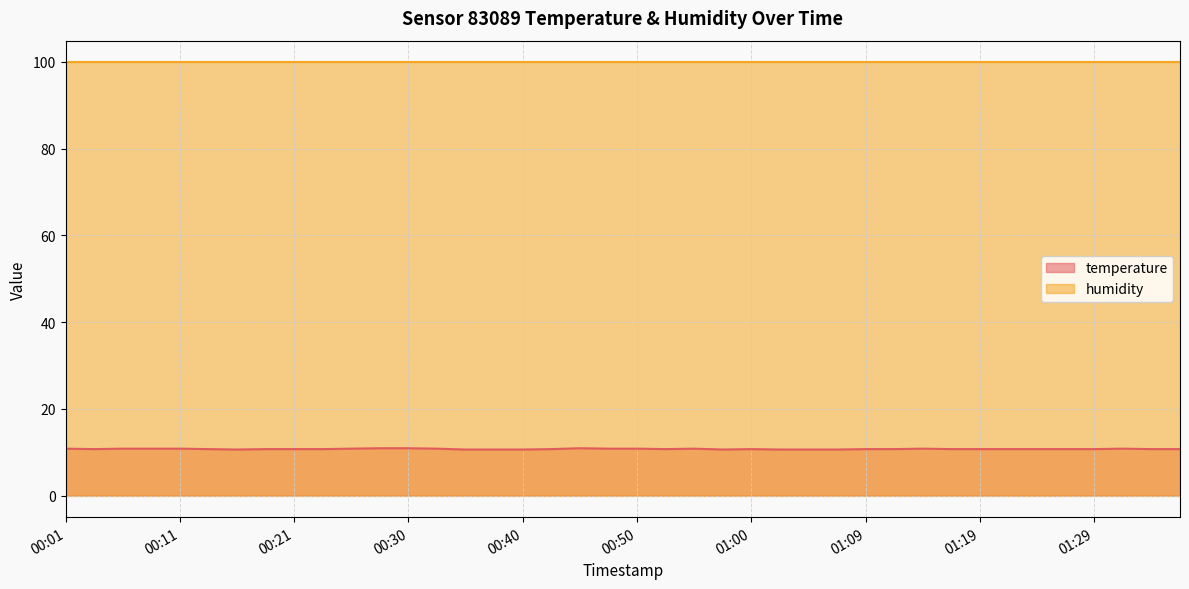

What is the difference between the second highest and second lowest values?

0.3